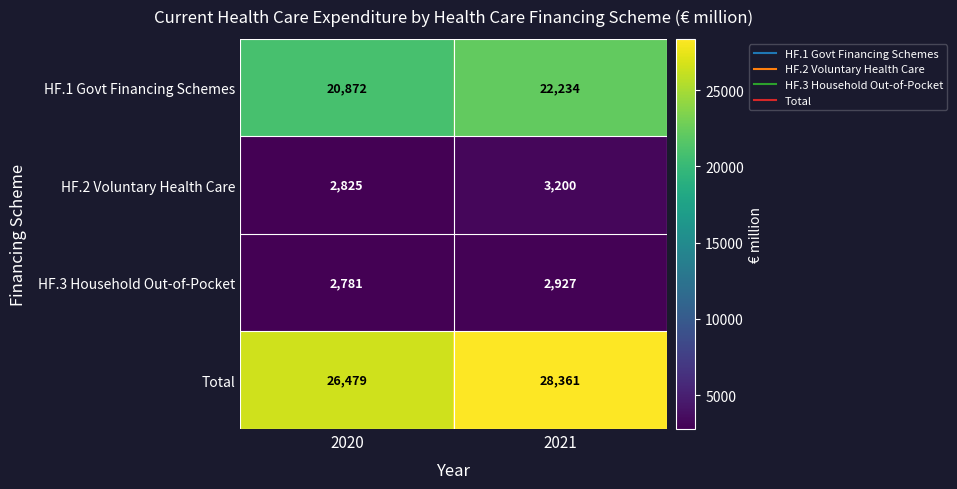

What is the difference between the maximum and minimum values in the Total series?

1882